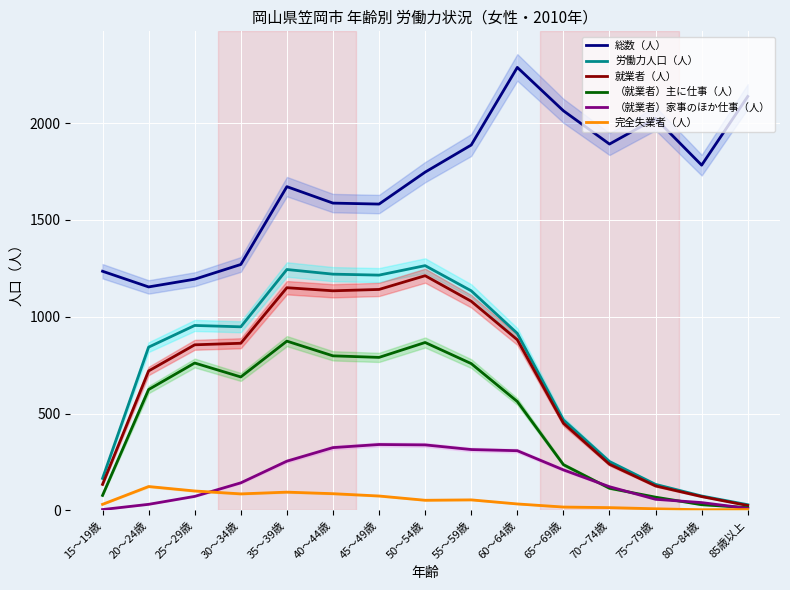

True or false: 総数（人） has a value of 337 at 35～39歳.

False